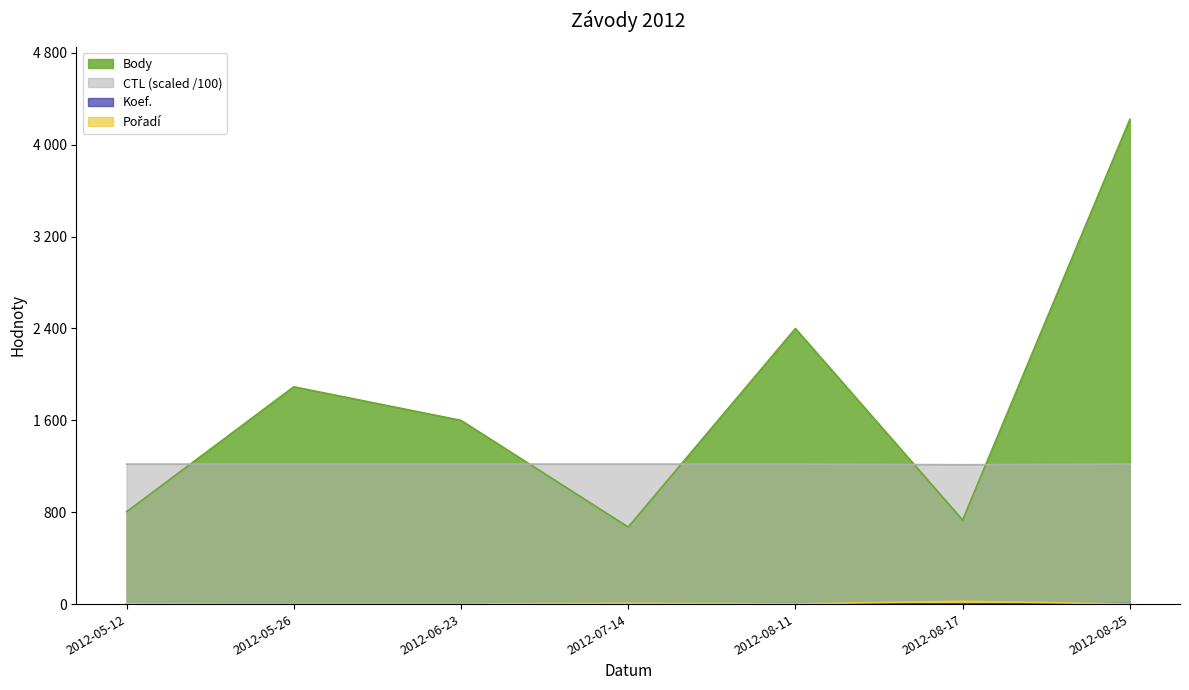

What is the sum of the Pořadí values at 2012-05-12 and 2012-07-14?

9.0